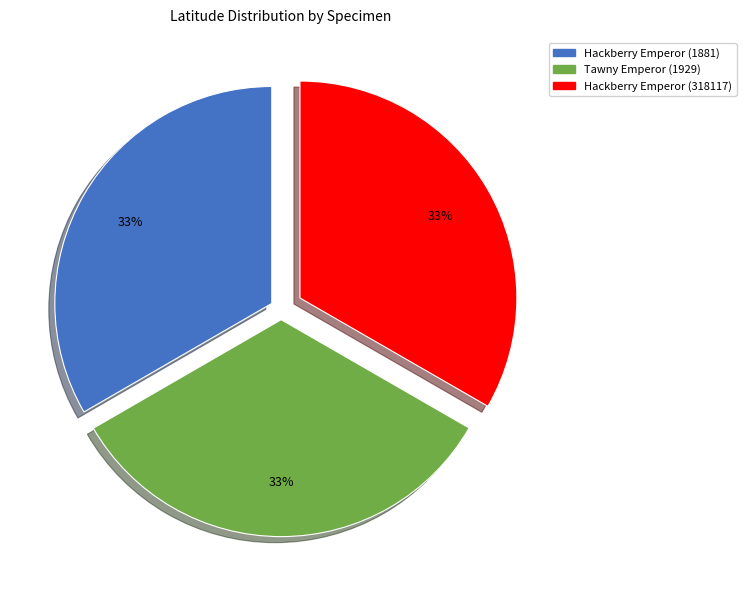

To the nearest percent, what portion does Tawny Emperor (1929) represent?

33%